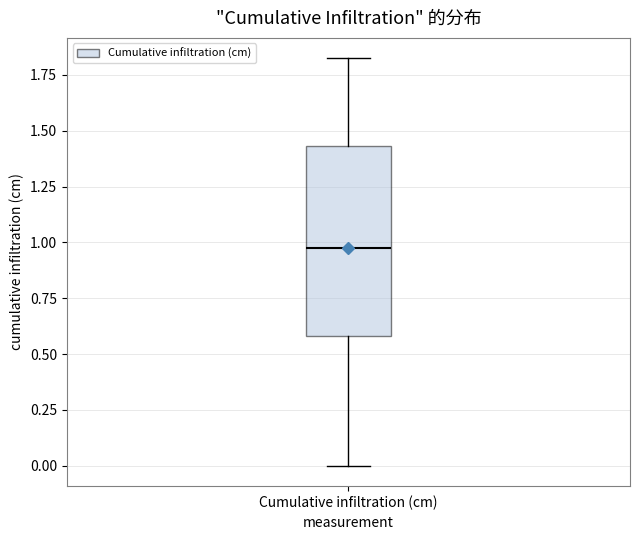

Read this box plot against the y-axis: the position of the median line, the range covered by the box, and the ends of both whiskers. The values are not printed on the chart, so give them approximately, as read against the axis.

median 1.00, box 0.60 to 1.45, whiskers 0.00 to 1.80